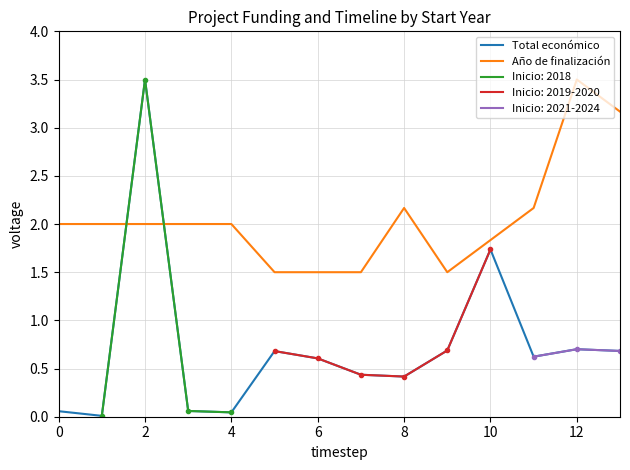

How many intersections are there between Total económico and Año de finalización?

2